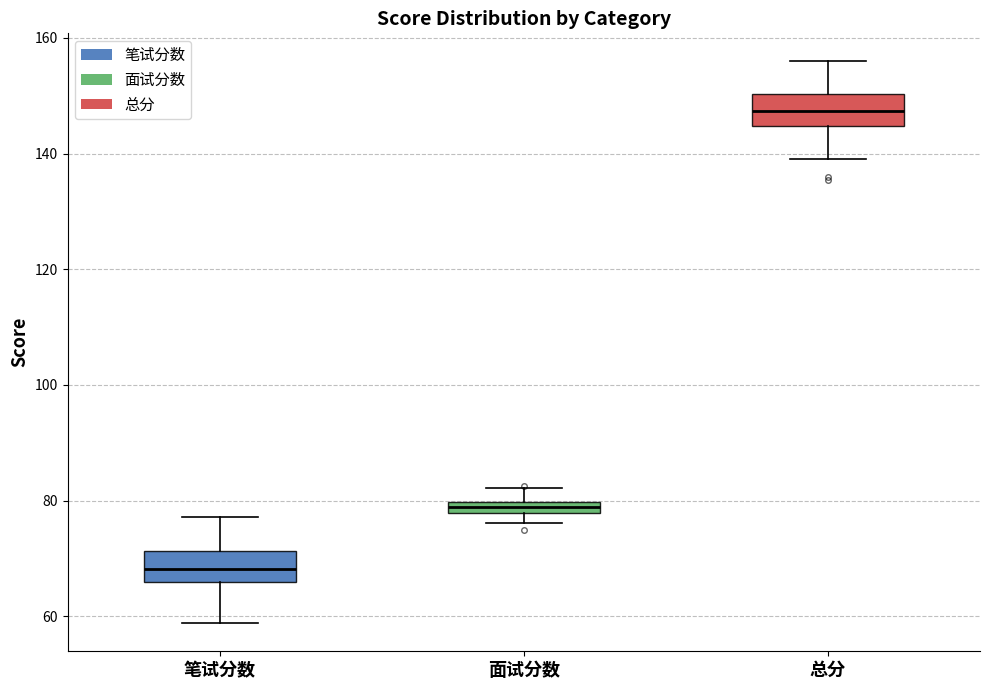

Where does the lower whisker of the box for 笔试分数 end on the y-axis? The values are not printed on the chart, so give them approximately, as read against the axis.

58